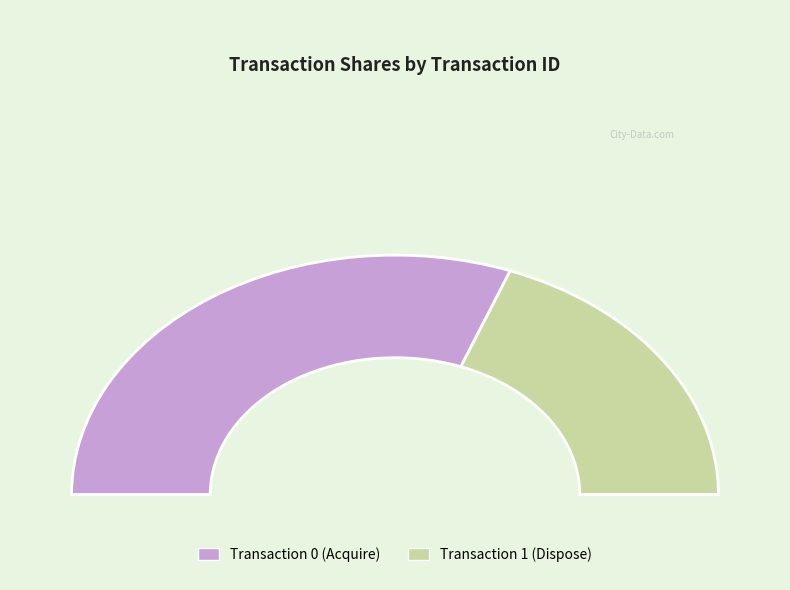

The 1 slice represents 33% of the pie. True or false?

False